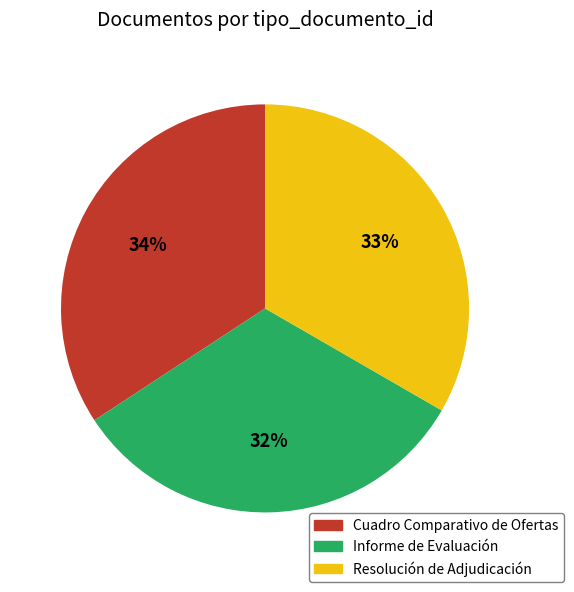

Rank the categories by value from lowest to highest.

Informe de Evaluación, Resolución de Adjudicación, Cuadro Comparativo de Ofertas